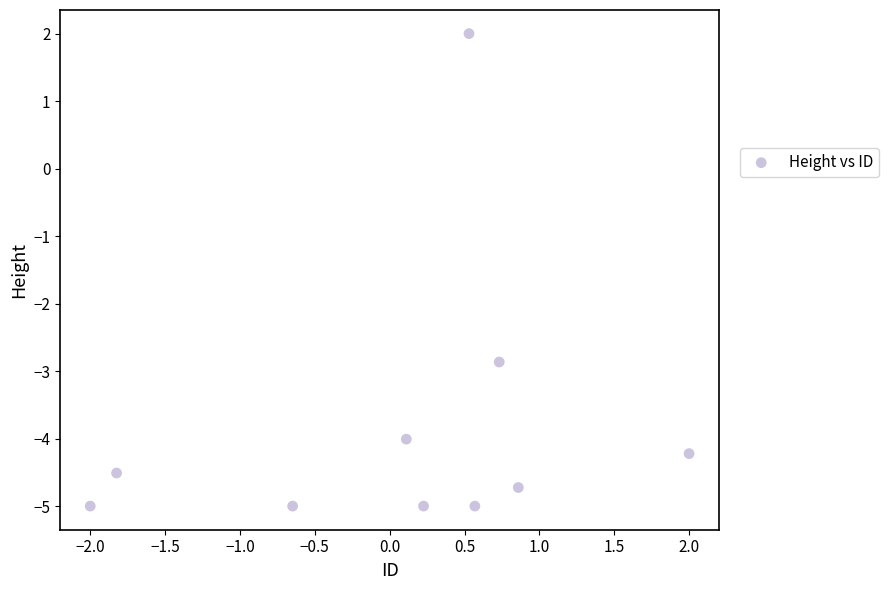

What is the range of Y values (max minus min)?

7.0